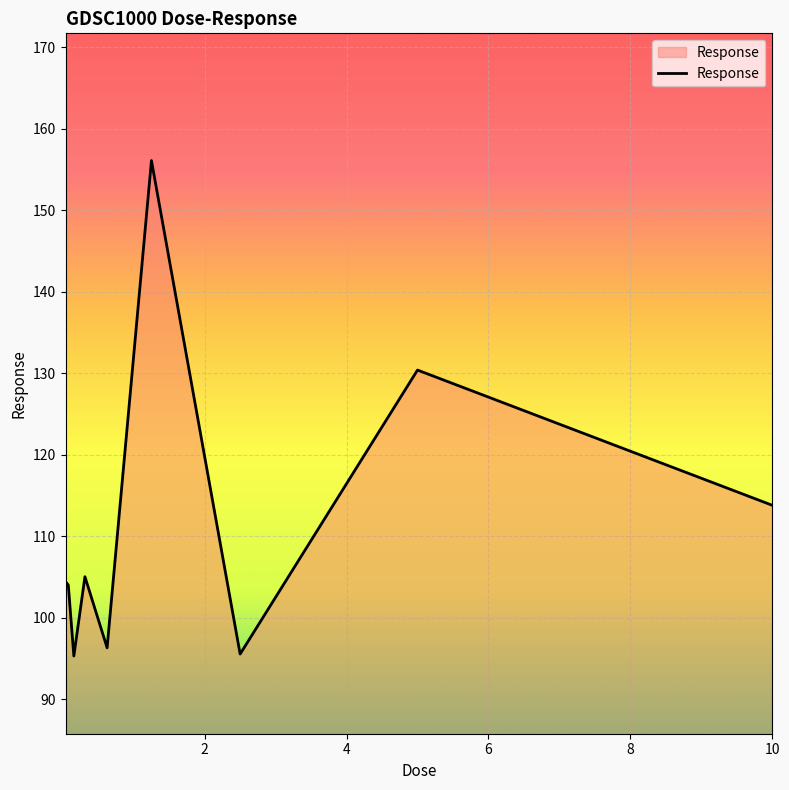

What is the minimum value shown in the chart?

95.3